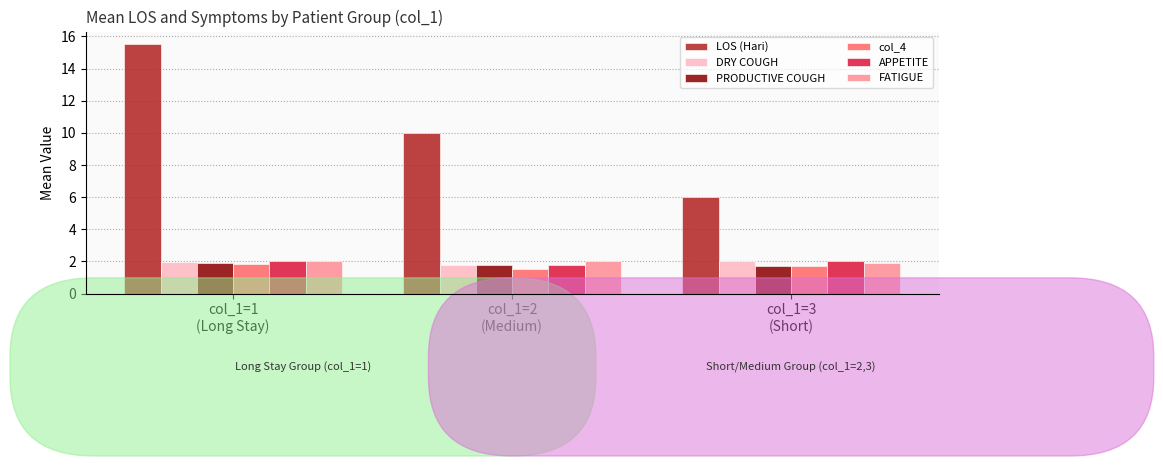

What are all the series names shown in the legend?

LOS (Hari), DRY COUGH, PRODUCTIVE COUGH, col_4, APPETITE, FATIGUE